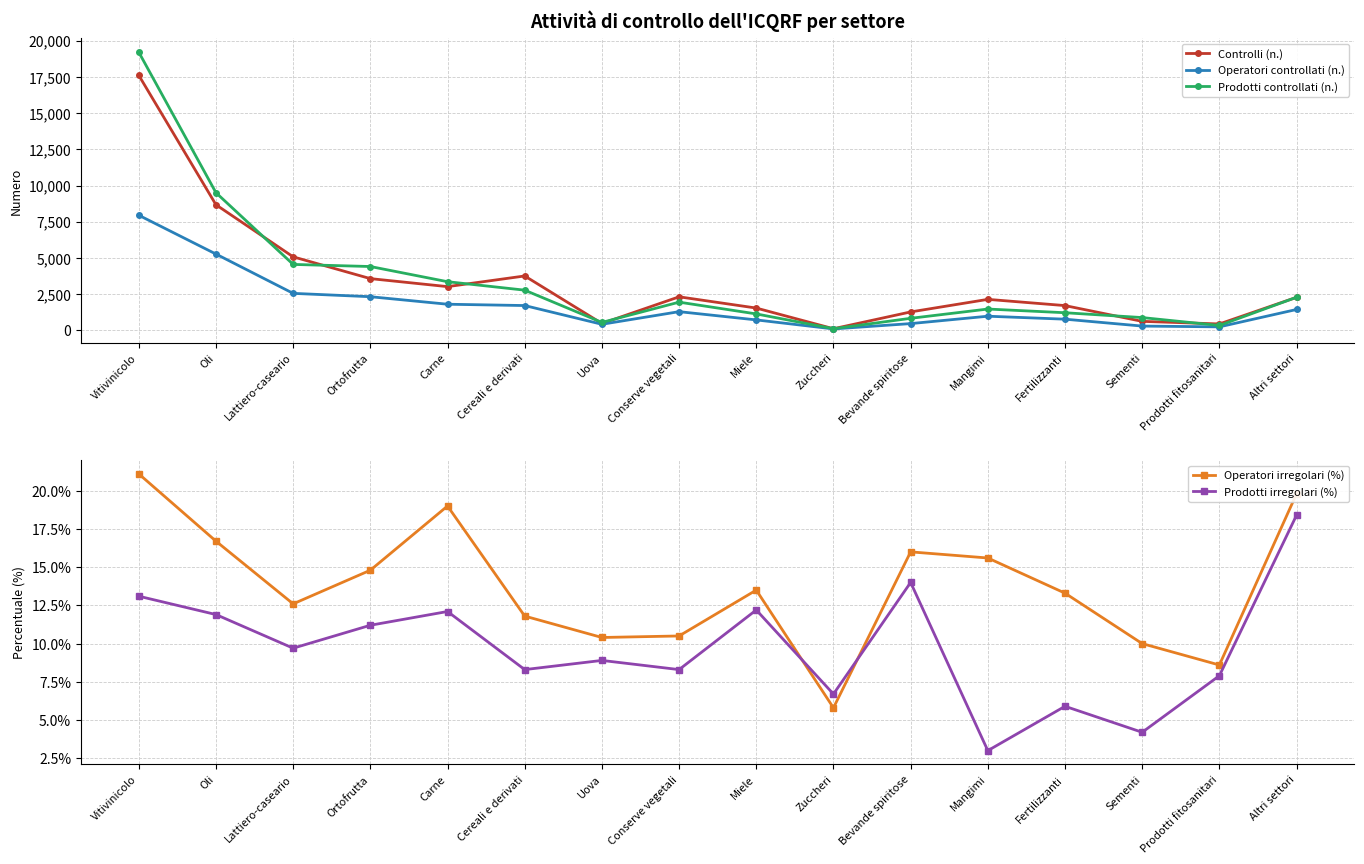

Where does the Operatori controllati (n.) series first go above 1294?

Vitivinicolo